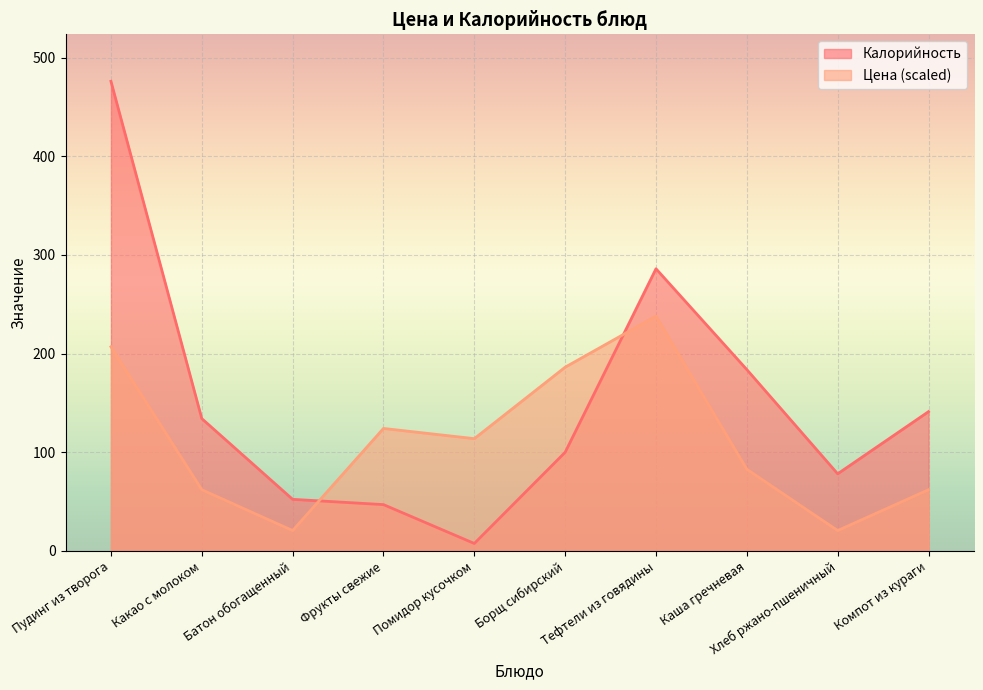

Between Тефтели из говядины and Хлеб ржано-пшеничный, which series saw the biggest shift?

Цена (scaled)